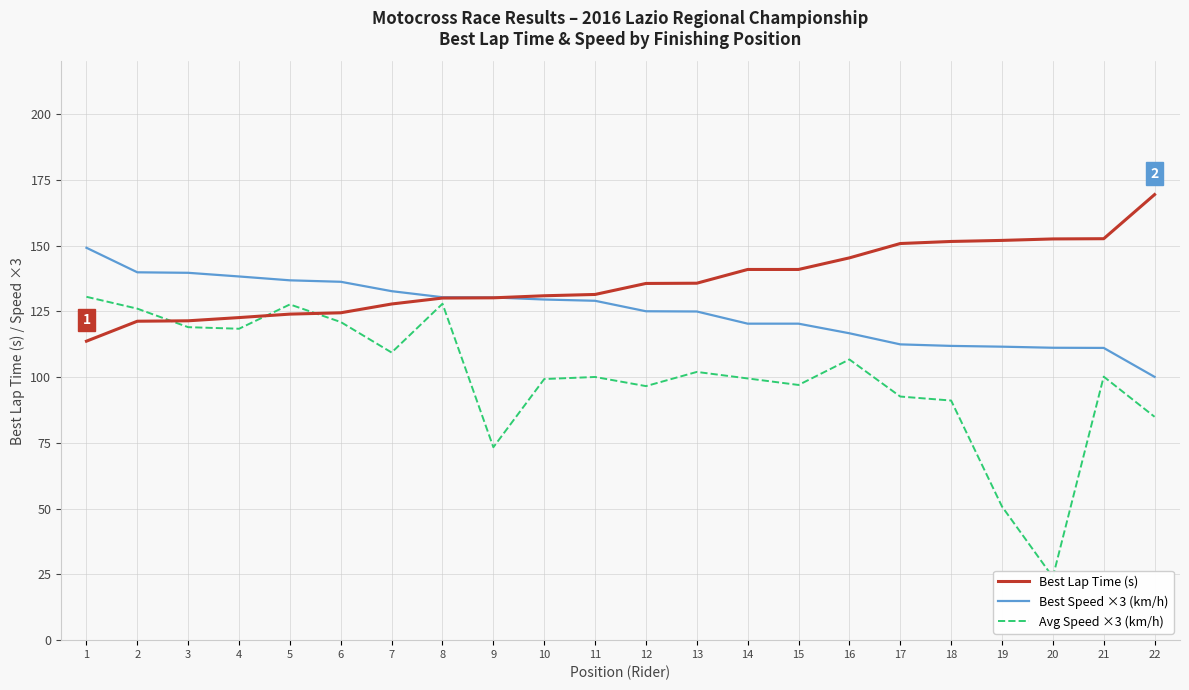

What is the sum of the Avg Speed ×3 (km/h) values at 10 and 20?

123.2